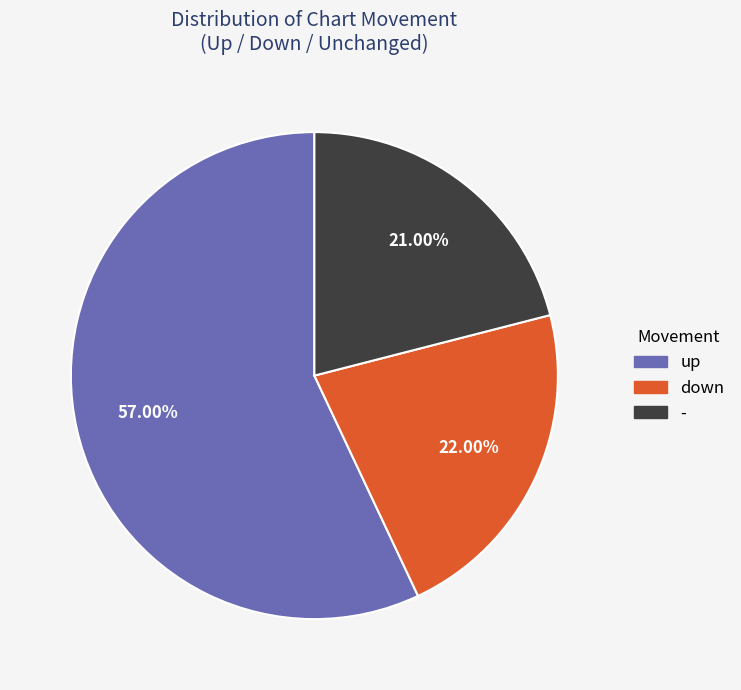

To the nearest percent, what portion does up represent?

57%